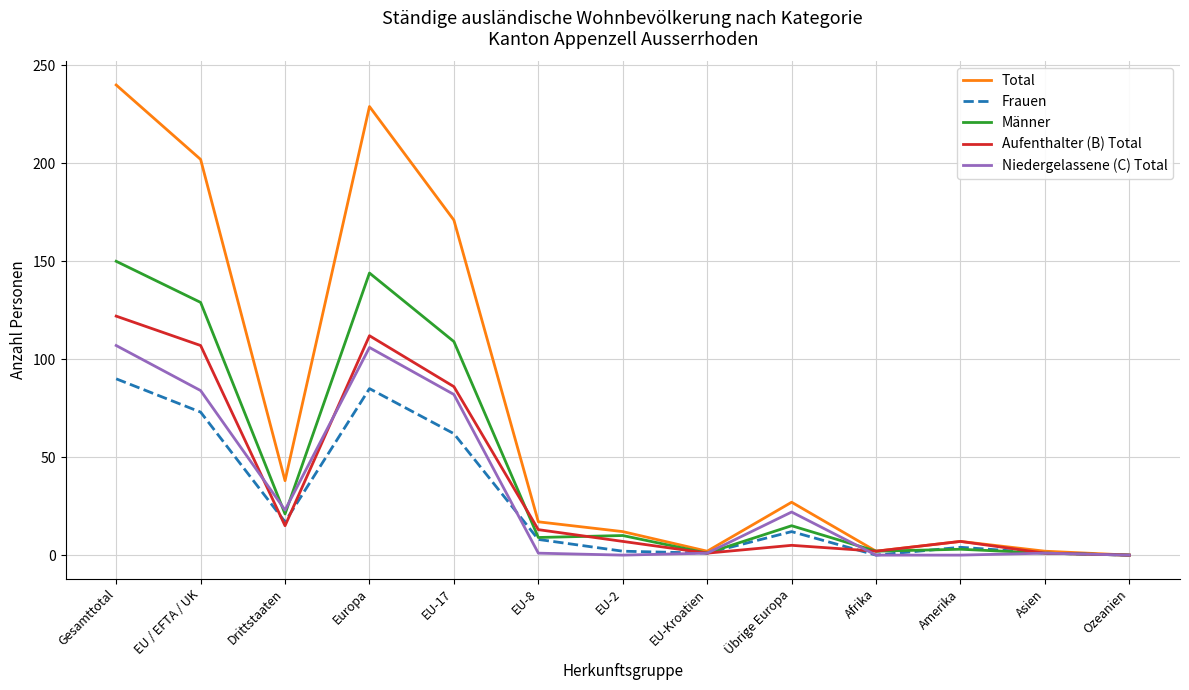

In Aufenthalter (B) Total, how many points are lower than both neighbors (excluding endpoints)?

3